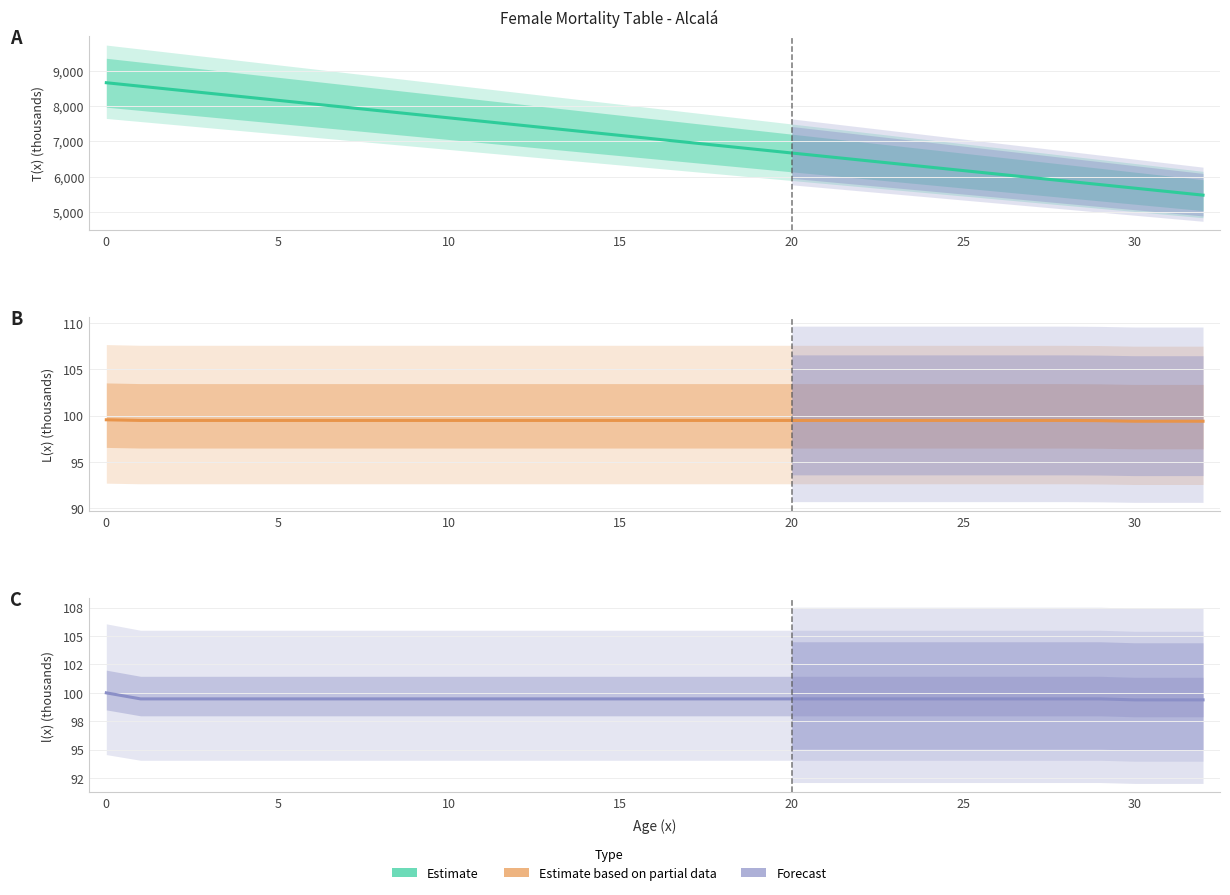

Is it true that l(x) - Survivors equals 27.5 at 0?

False